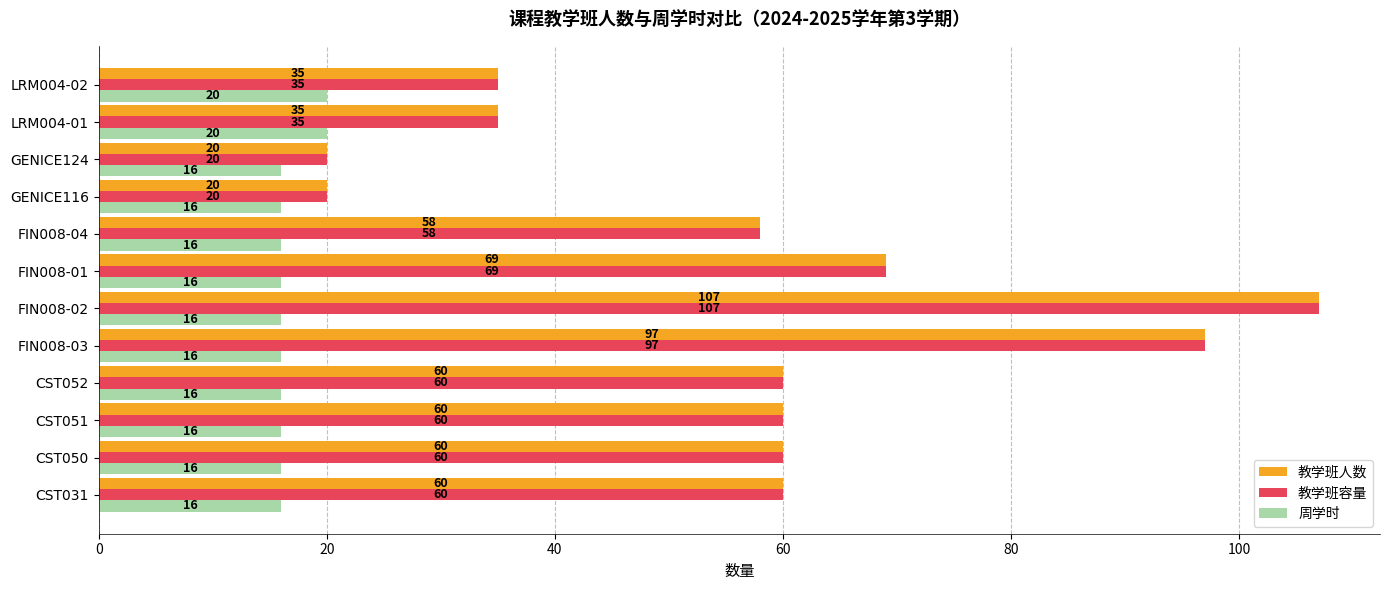

What is the greatest value displayed?

107